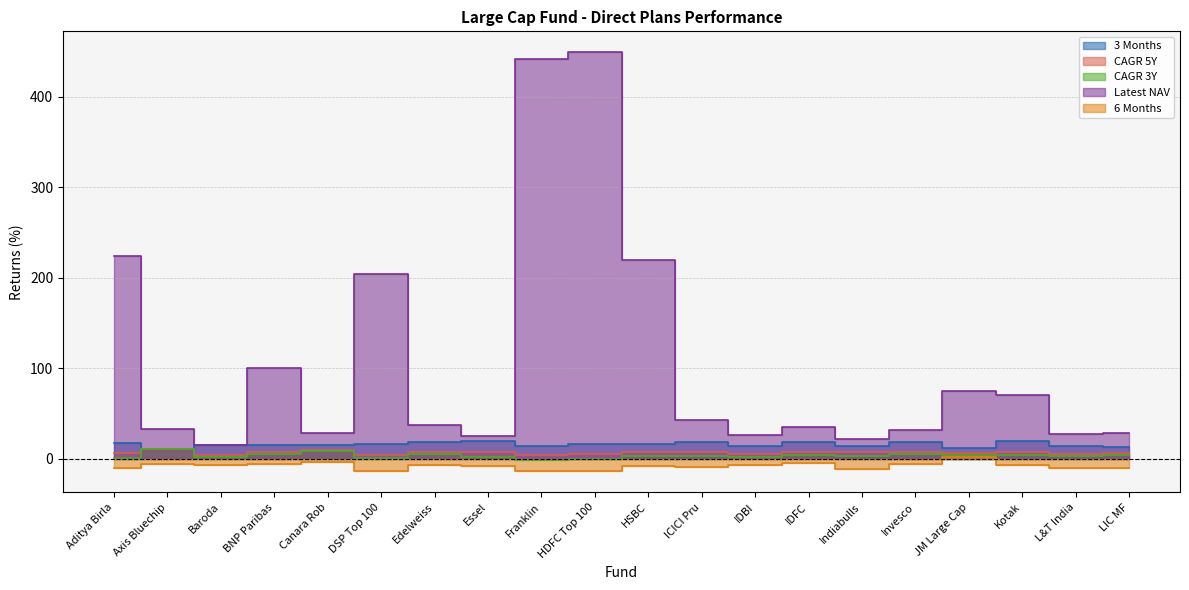

Between HSBC and L&T India, which series saw the biggest shift?

Latest NAV